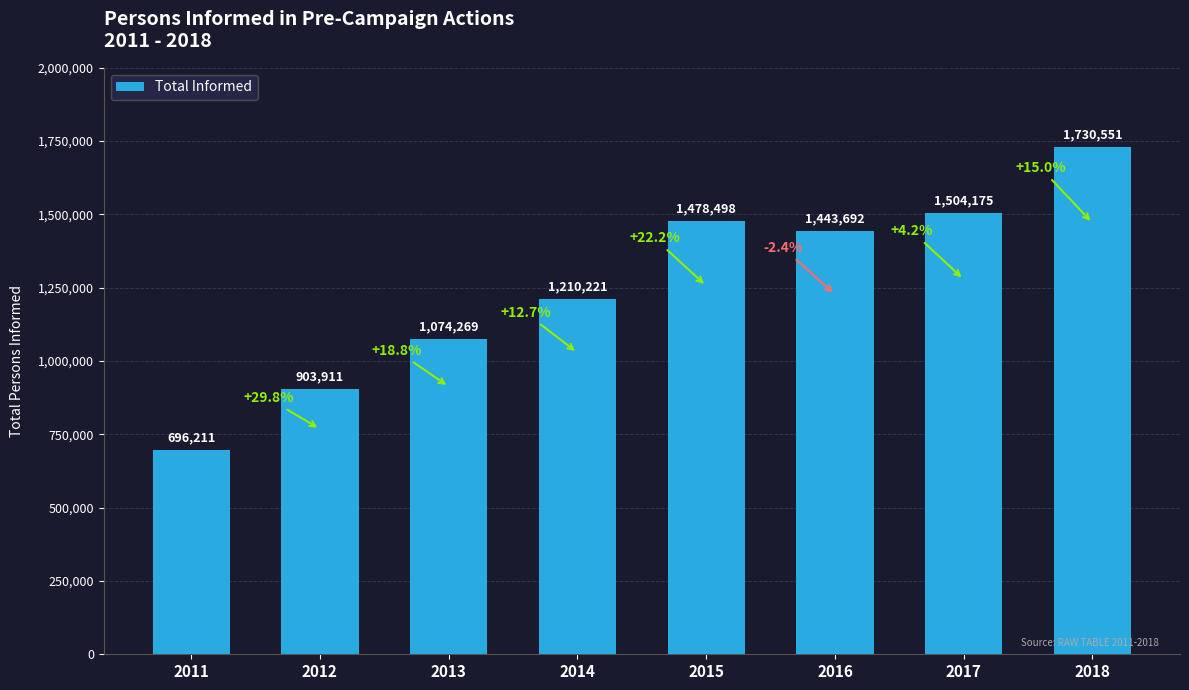

Rank the categories by value from lowest to highest.

2011, 2012, 2013, 2014, 2016, 2015, 2017, 2018